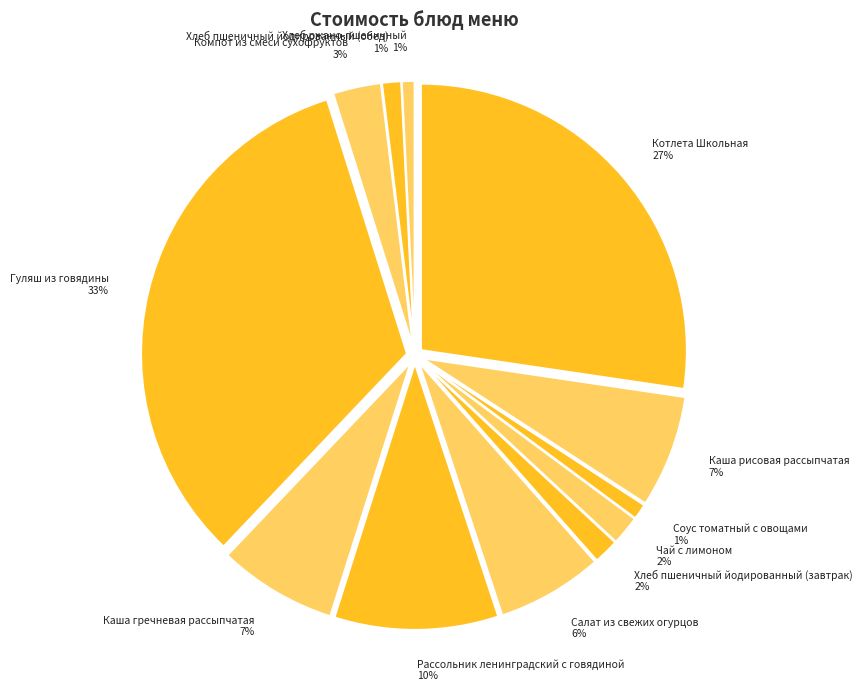

Approximately how many times larger is the value at Компот из смеси сухофруктов compared to Рассольник ленинградский с говядиной?

0.3